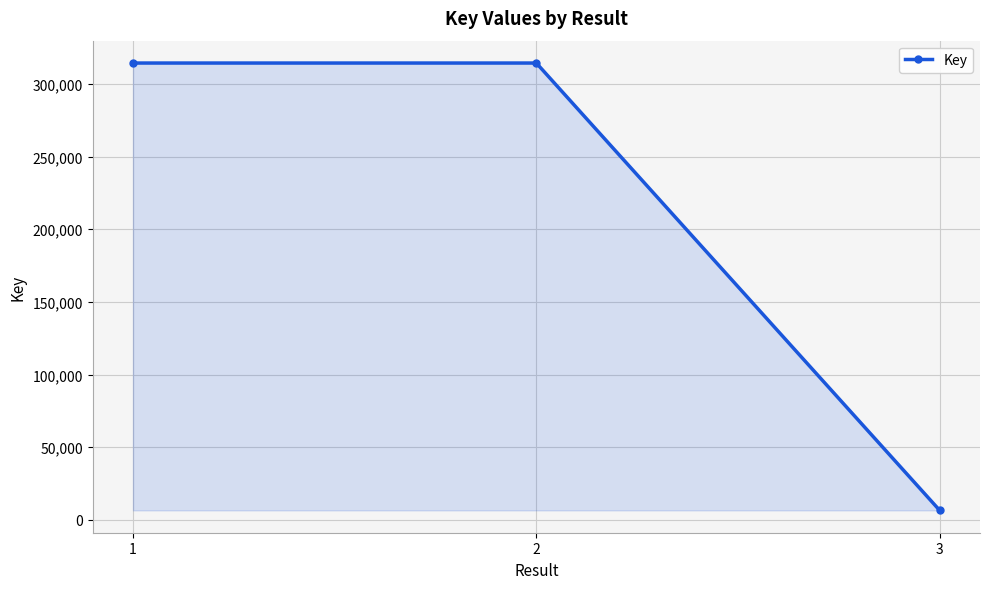

What is the average value?

211740